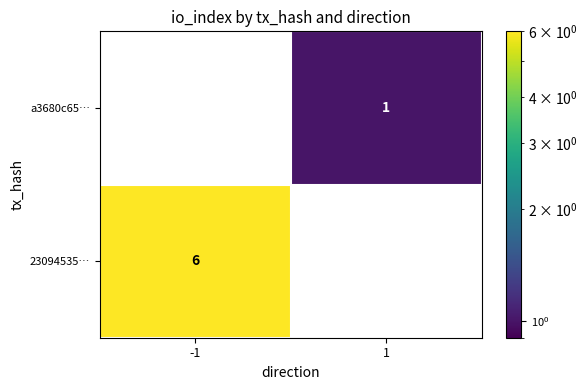

At how many categories does at least one series exceed 3?

1